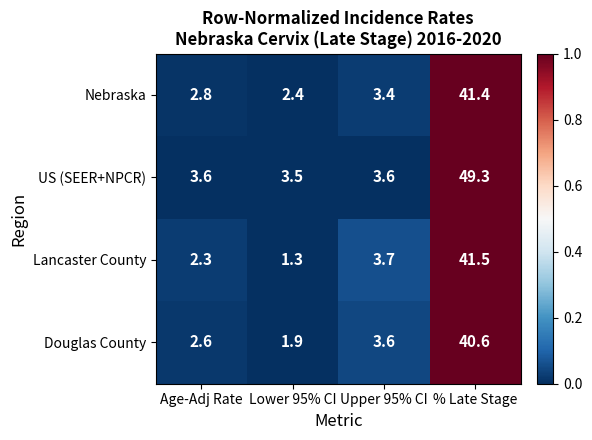

Reading left to right, transcribe all the data shown in this chart.

Nebraska: 2.8	2.4	3.4	41.4
US (SEER+NPCR): 3.6	3.5	3.6	49.3
Lancaster County: 2.3	1.3	3.7	41.5
Douglas County: 2.6	1.9	3.6	40.6